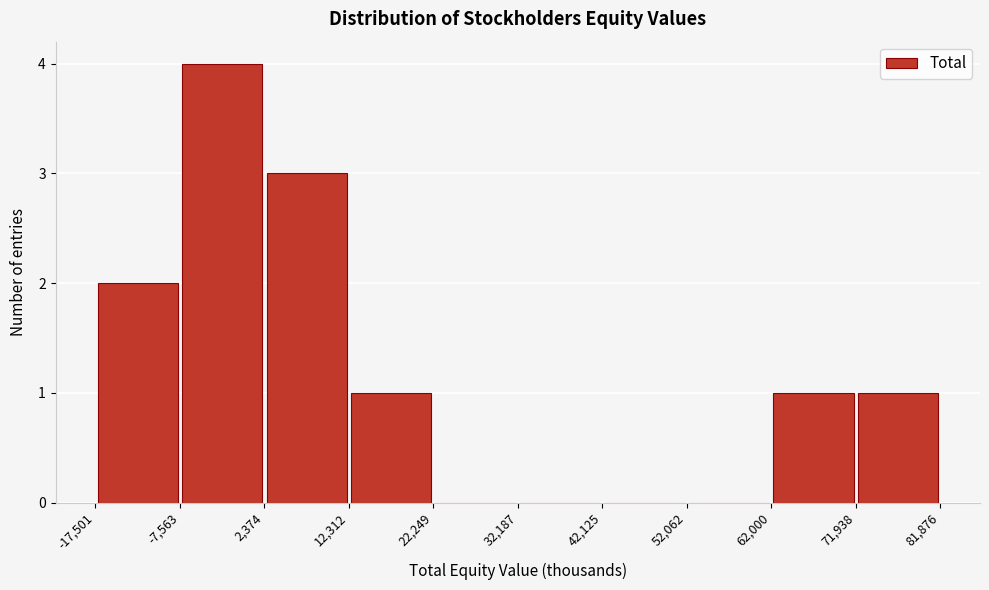

Reading left to right, list every bar in this chart as the range it spans on the x-axis followed by its height. The values are not printed on the chart, so give them approximately, as read against the axis.

-17,501 to -7,563: 2
-7,563 to 2,374: 4
2,374 to 12,312: 3
12,312 to 22,249: 1
22,249 to 32,187: 0
32,187 to 42,125: 0
42,125 to 52,062: 0
52,062 to 62,000: 0
62,000 to 71,938: 1
71,938 to 81,876: 1